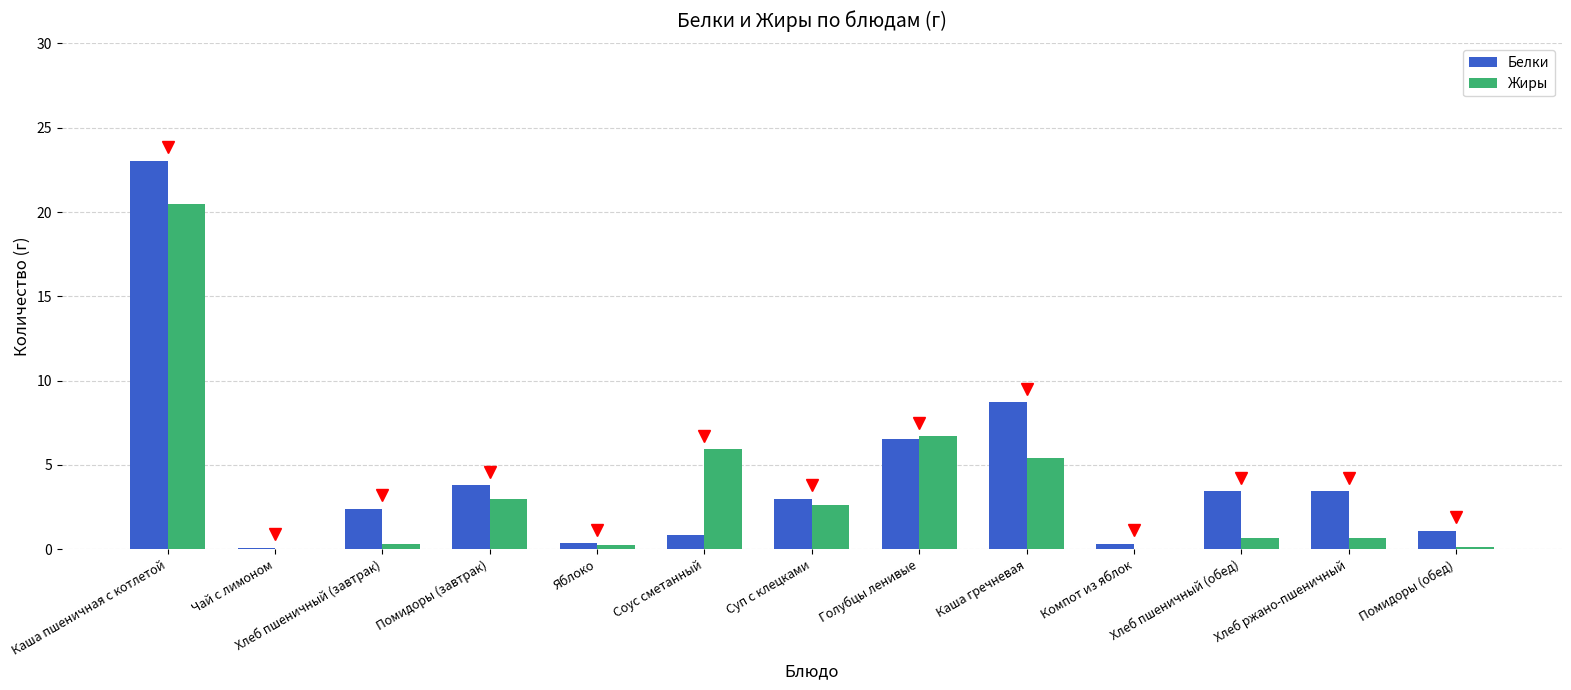

Is the value of Жиры at Чай с лимоном greater than the value of Белки at Суп с клецками?

No